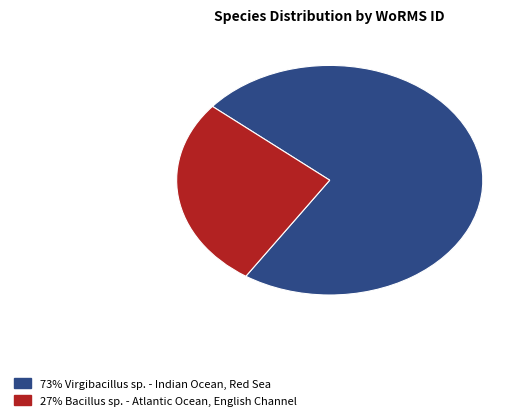

How many slices are in this pie chart?

2